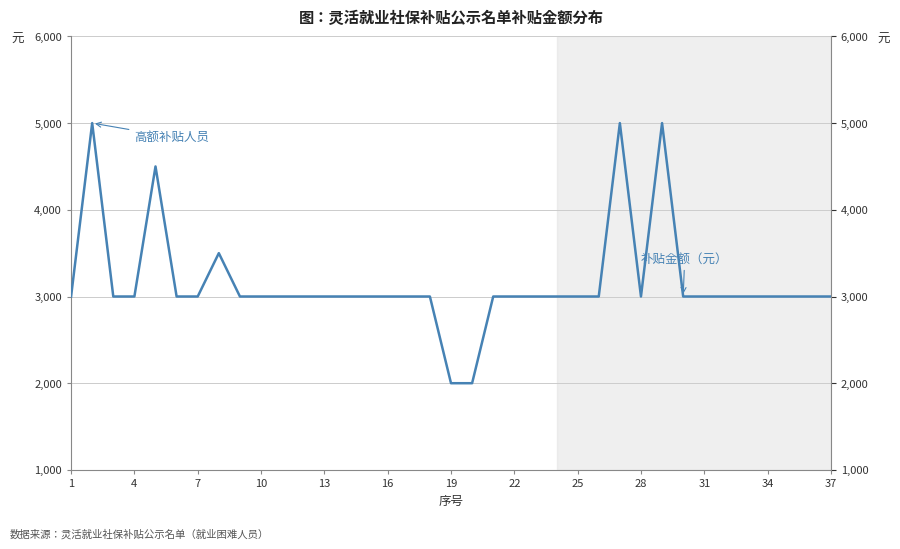

What is the smallest value displayed?

2000